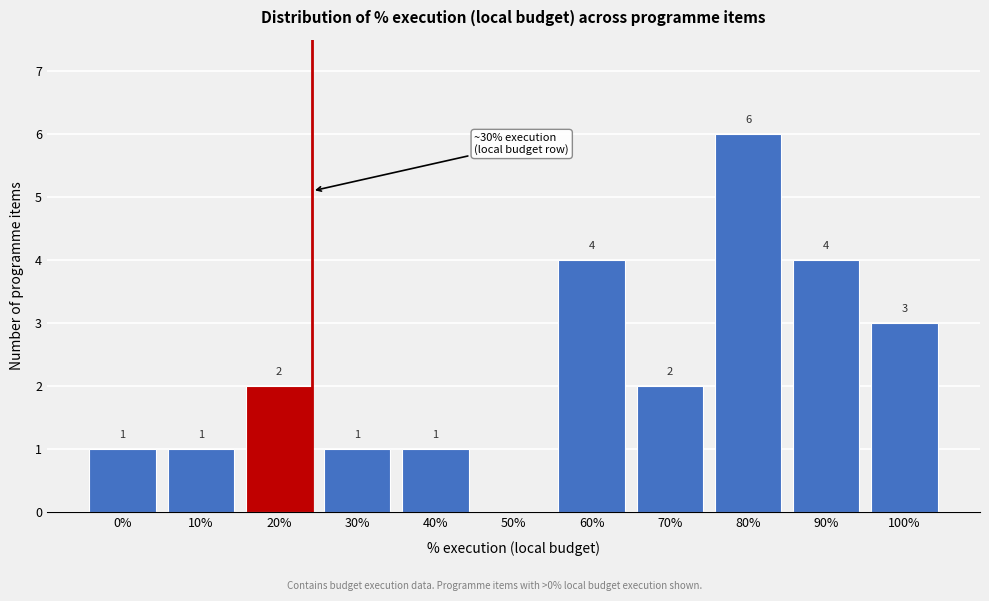

Reading left to right, what are all the values shown in this chart?

0%=1	10%=1	20%=2	30%=1	40%=1	50%=0	60%=4	70%=2	80%=6	90%=4	100%=3